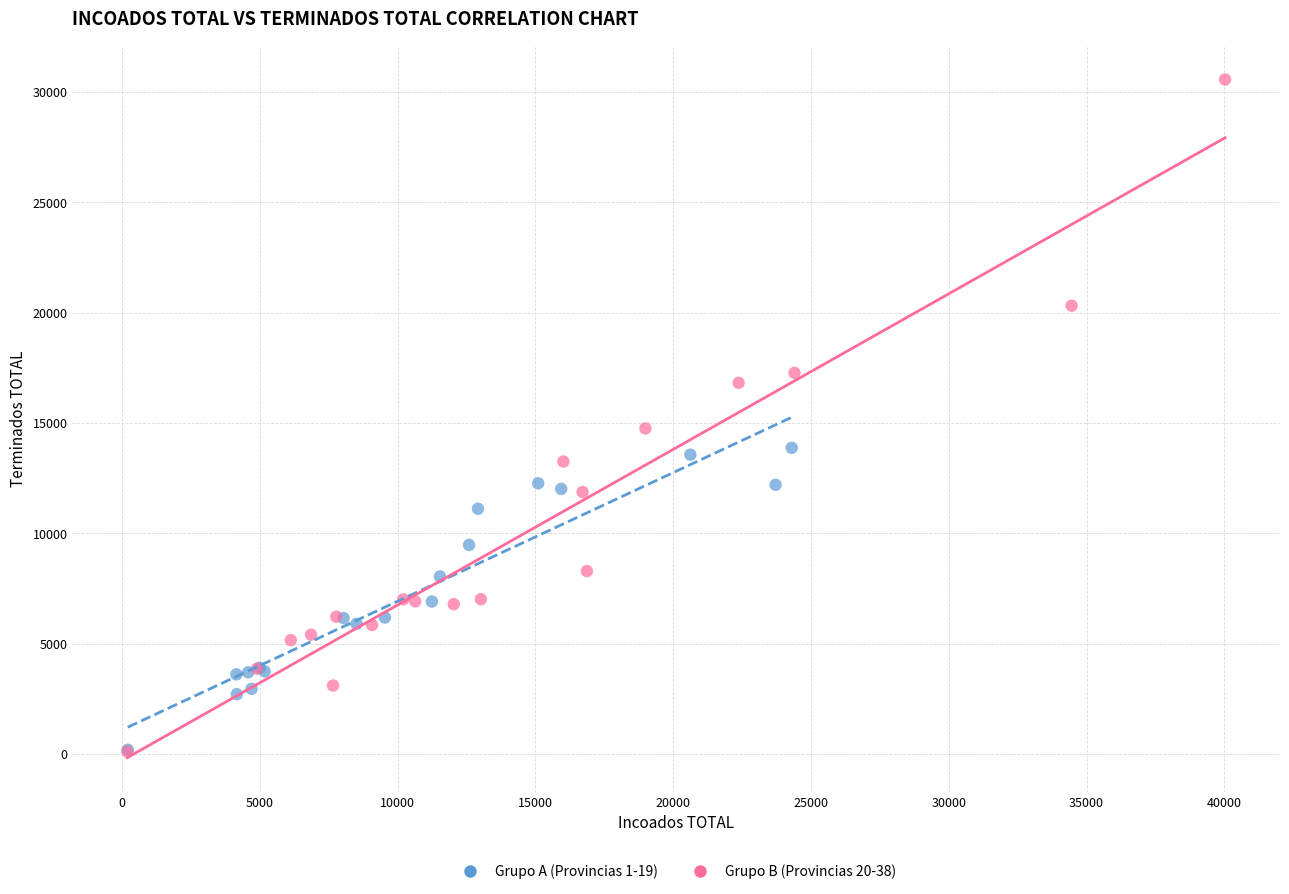

Which series contains the highest Y value?

Grupo B (Provincias 20-38)